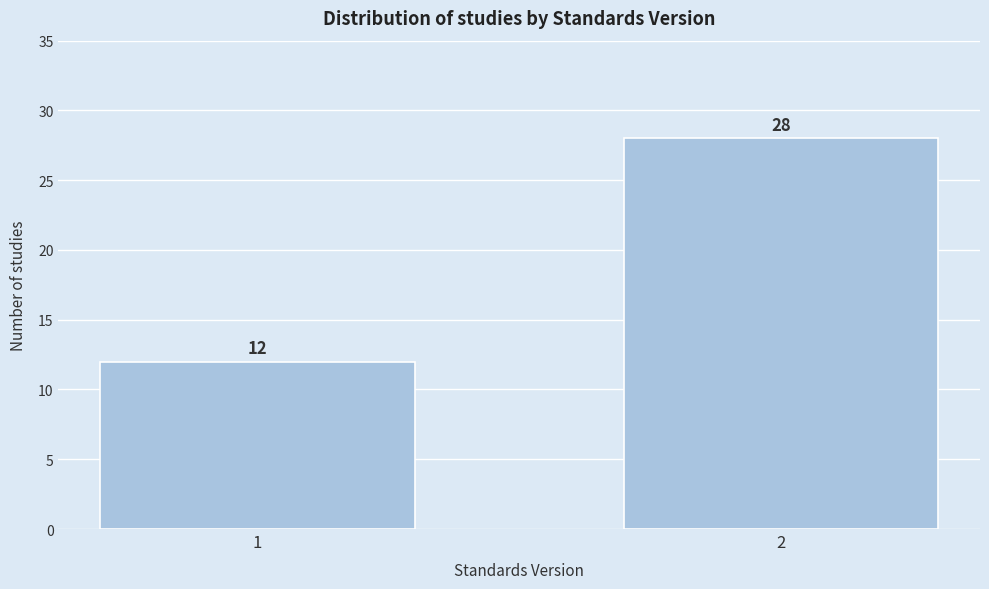

Reading left to right, list all the values displayed in this chart.

1=12	2=28